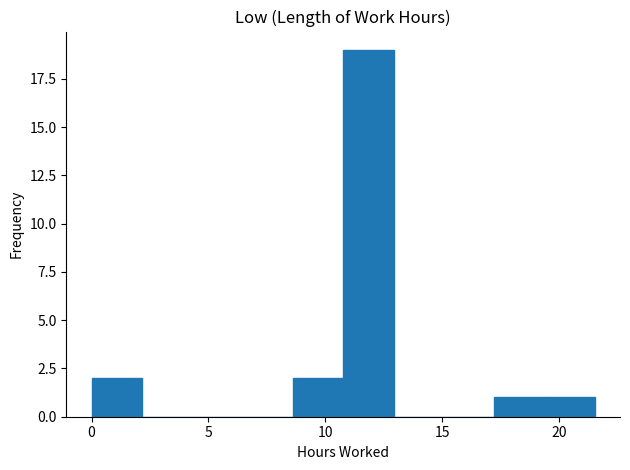

Which range on the x-axis has the tallest bar?

11.0 to 13.0